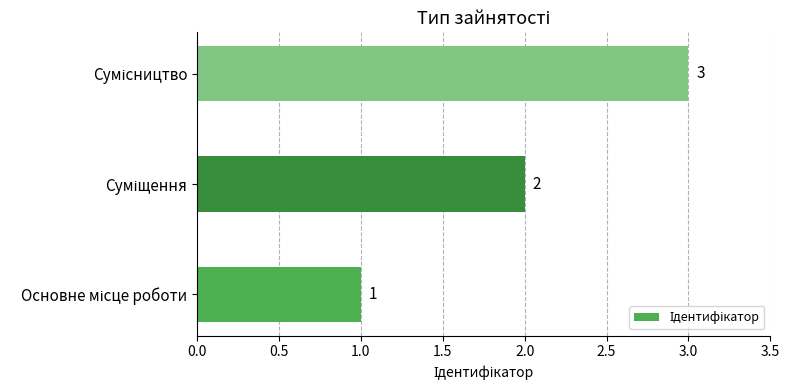

What is the difference between the maximum and second lowest values?

1